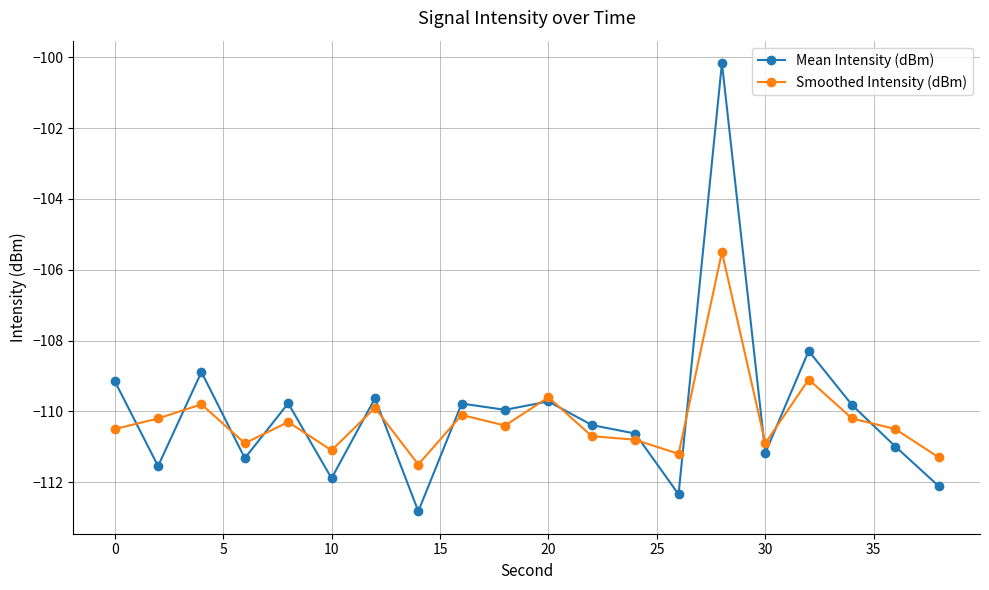

List the series in order of their peak value, highest first.

Mean Intensity (dBm), Smoothed Intensity (dBm)